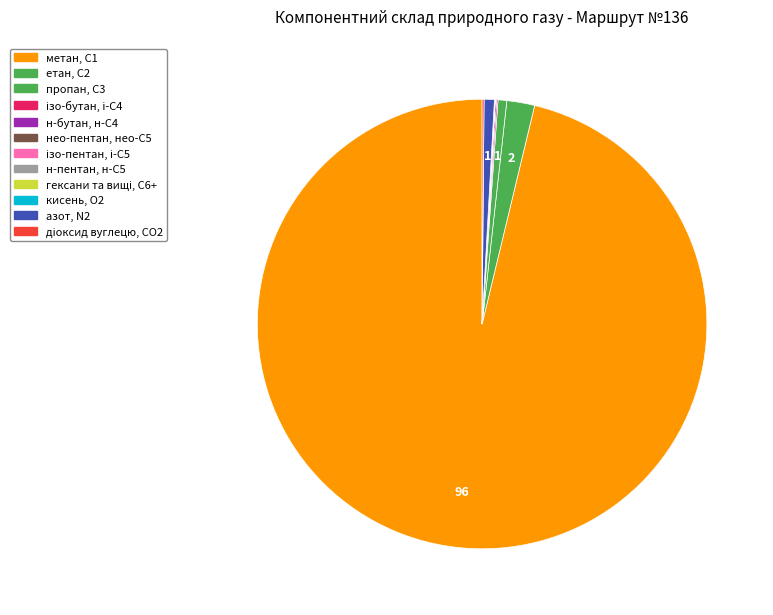

How many segments does this pie chart have?

12